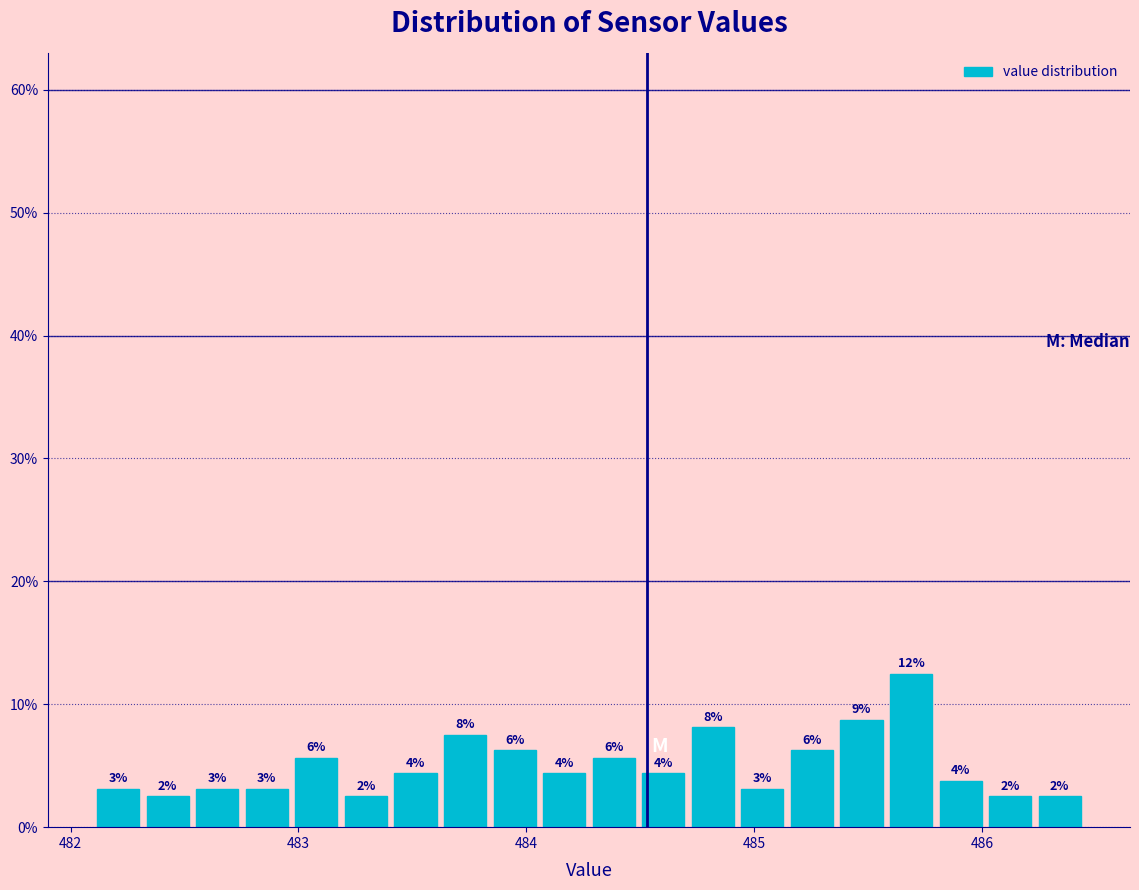

Around what value on the x-axis is the tallest bar? Give the approximate position of its centre, as read against the axis.

485.7